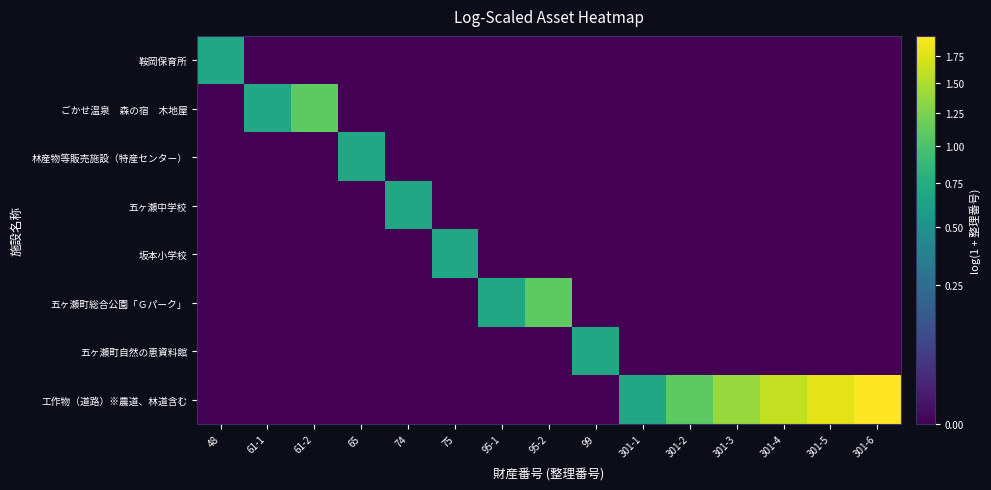

List the series in order of their peak value, highest first.

工作物（道路）※農道、林道含む, ごかせ温泉 森の宿 木地屋, 五ヶ瀬町総合公園「Ｇパーク」, 鞍岡保育所, 林産物等販売施設（特産センター）, 五ヶ瀬中学校, 坂本小学校, 五ヶ瀬町自然の恵資料館